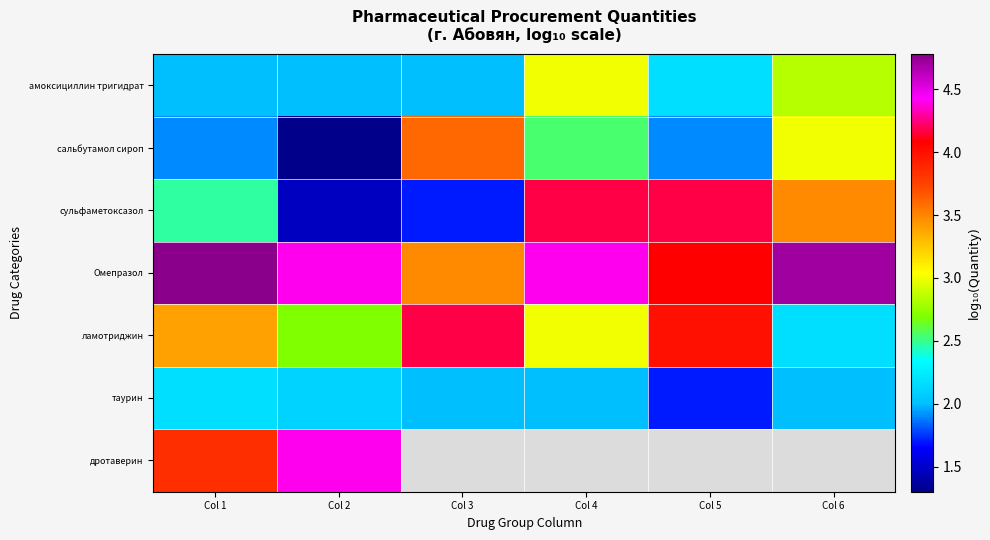

Between Col 4 and Col 1, which is larger?

Col 4